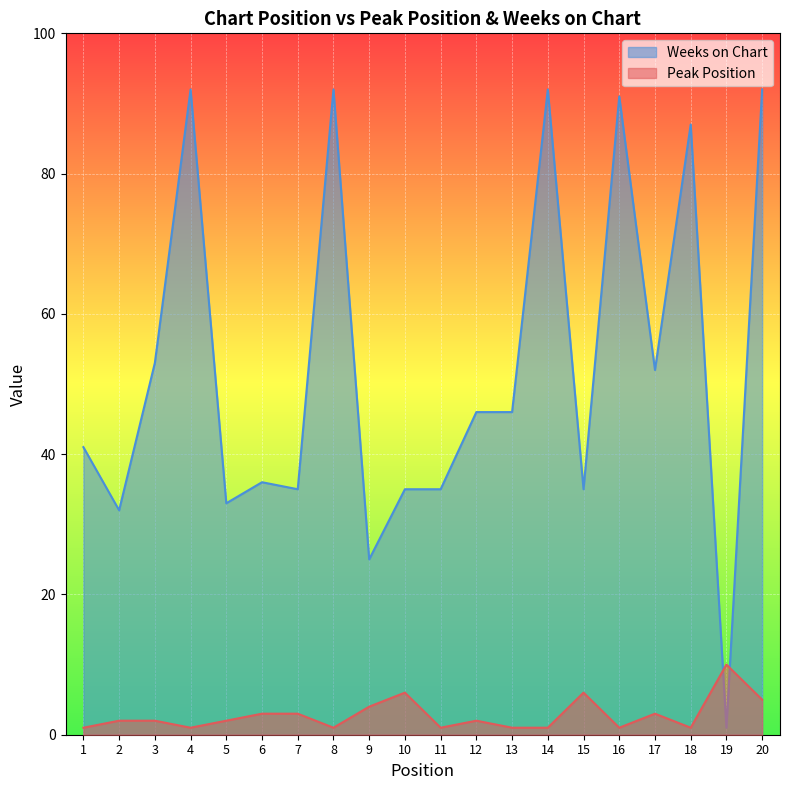

True or false: Weeks on Chart has a value of 21 at 10.

False